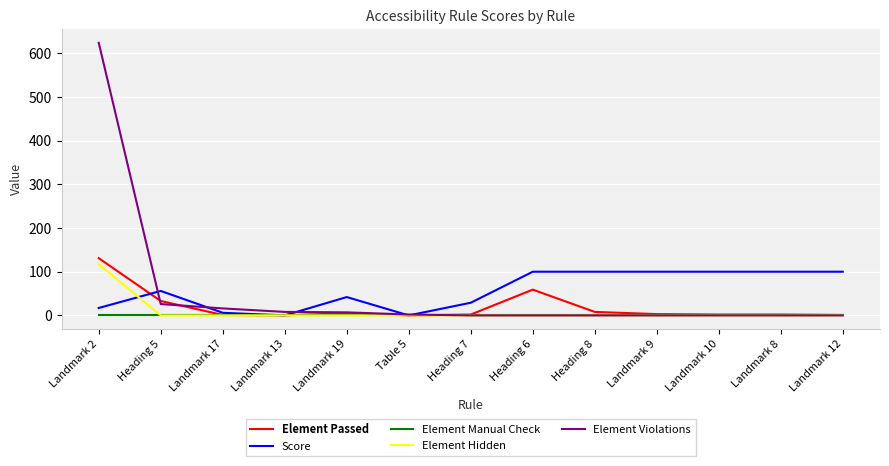

Which series has the widest spread of values?

Element Violations